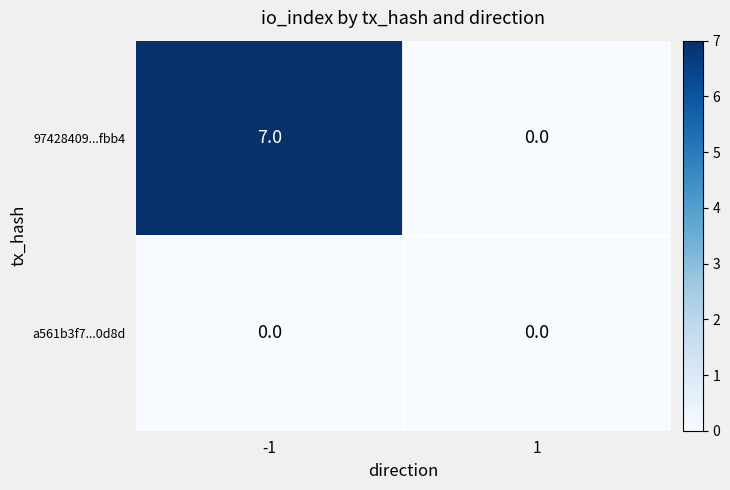

What is the sum of all 97428409...fbb4 values?

7